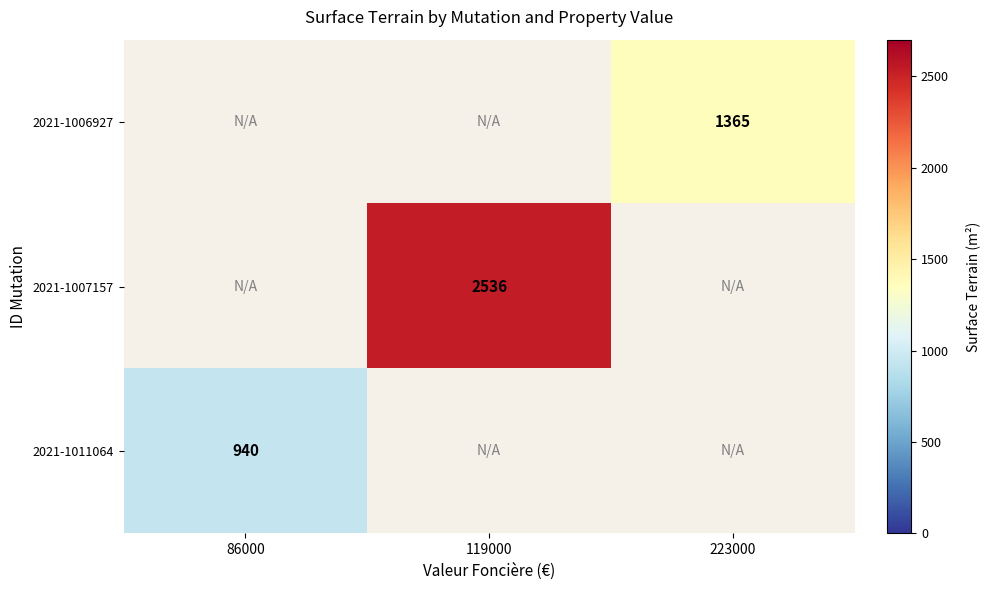

True or false: 2021-1007157 has a value of 2536 at 119000.

True